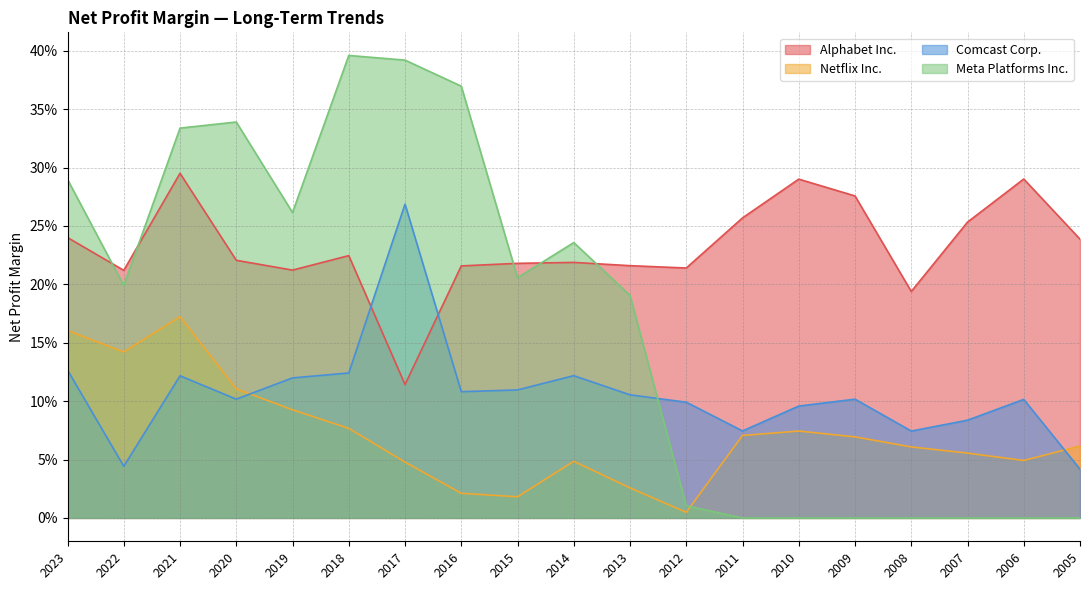

Which series has the widest spread of values?

Meta Platforms Inc.